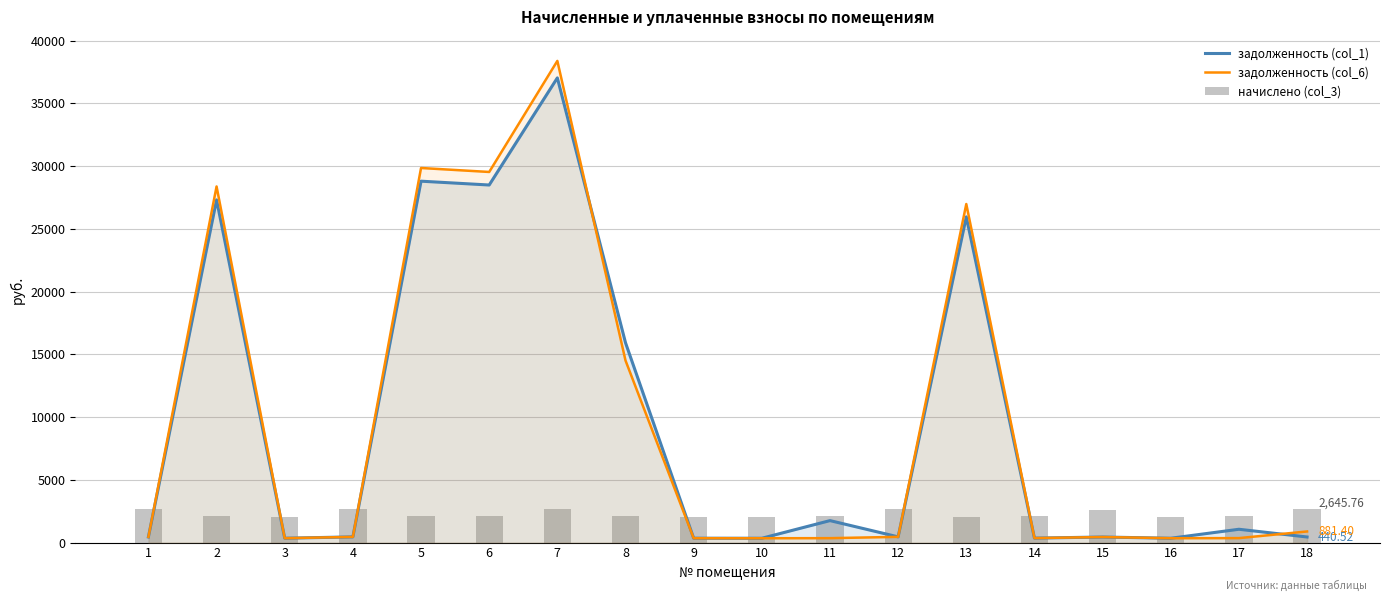

Which category has the lowest value across all series?

10